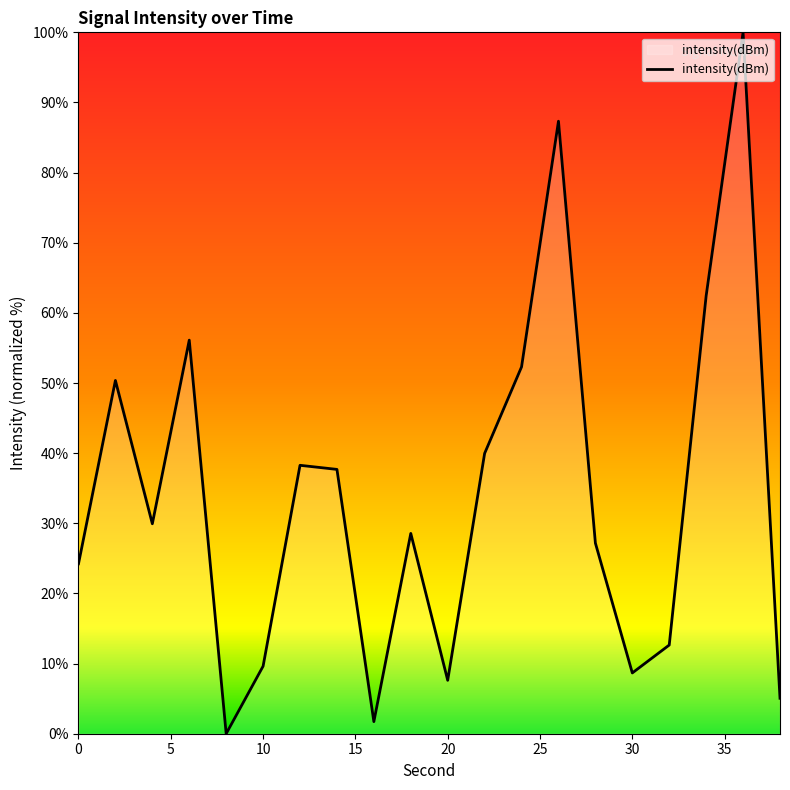

What is the difference between the maximum and minimum values?

100.0